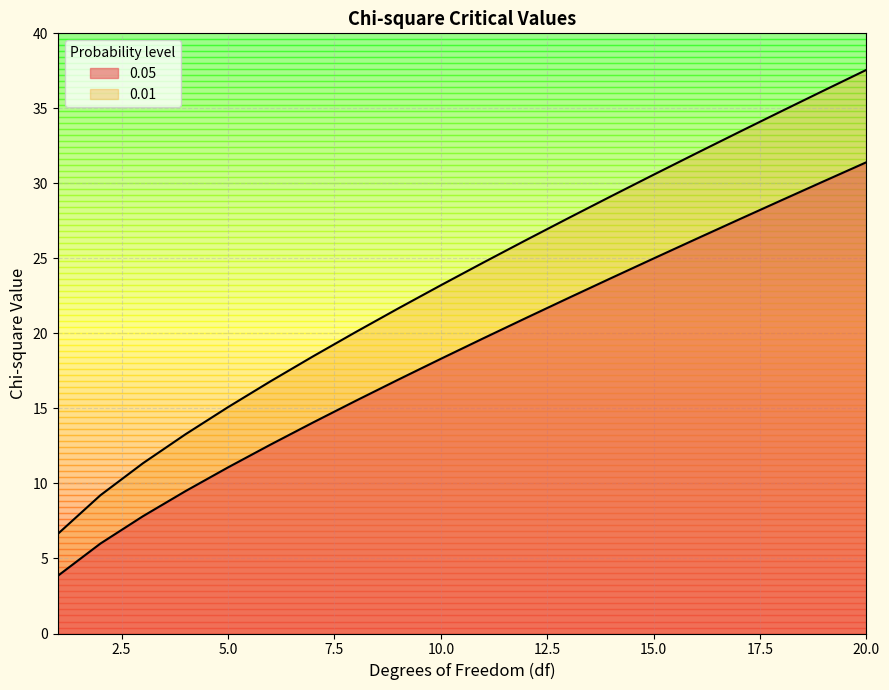

What is the total value across all series at 11?

44.4